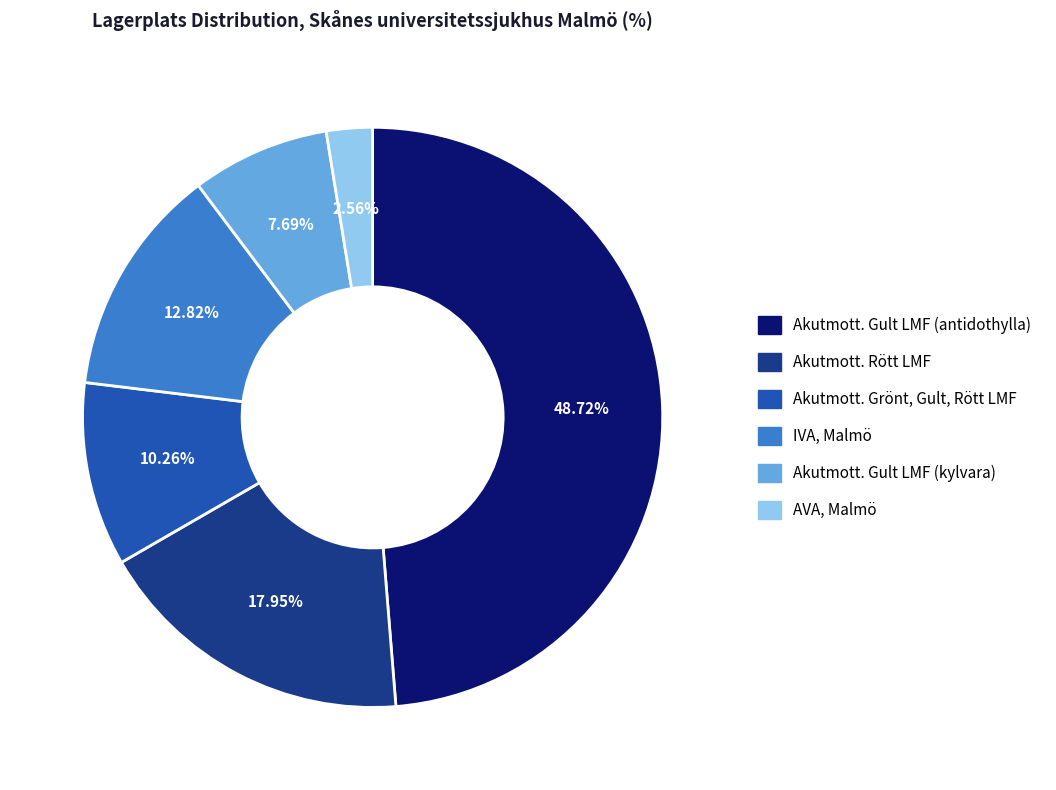

Is Akutmott. Rött LMF the majority of the pie?

No